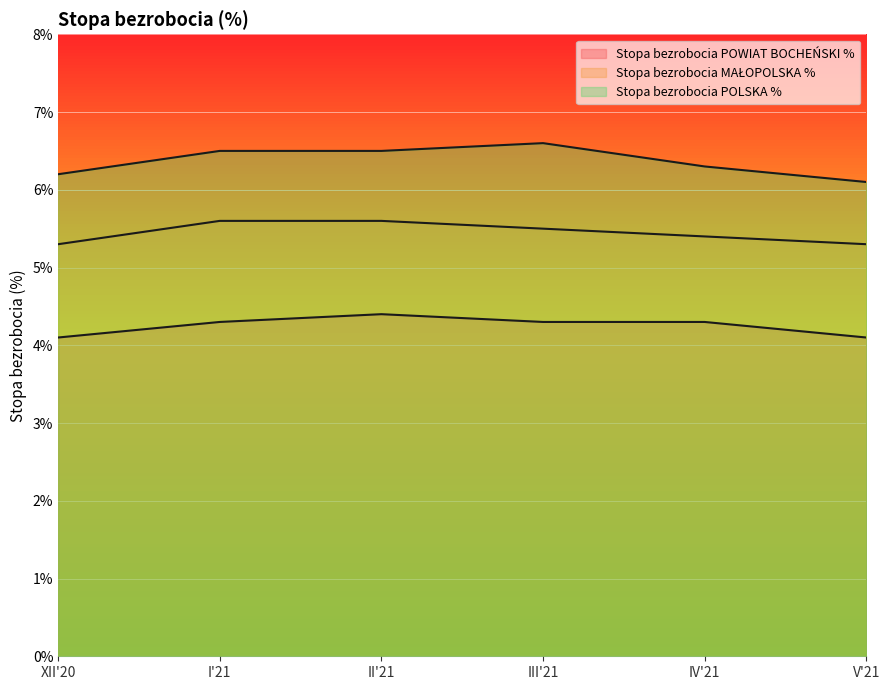

List the series in order of their peak value, highest first.

Stopa bezrobocia POLSKA %, Stopa bezrobocia MAŁOPOLSKA %, Stopa bezrobocia POWIAT BOCHEŃSKI %